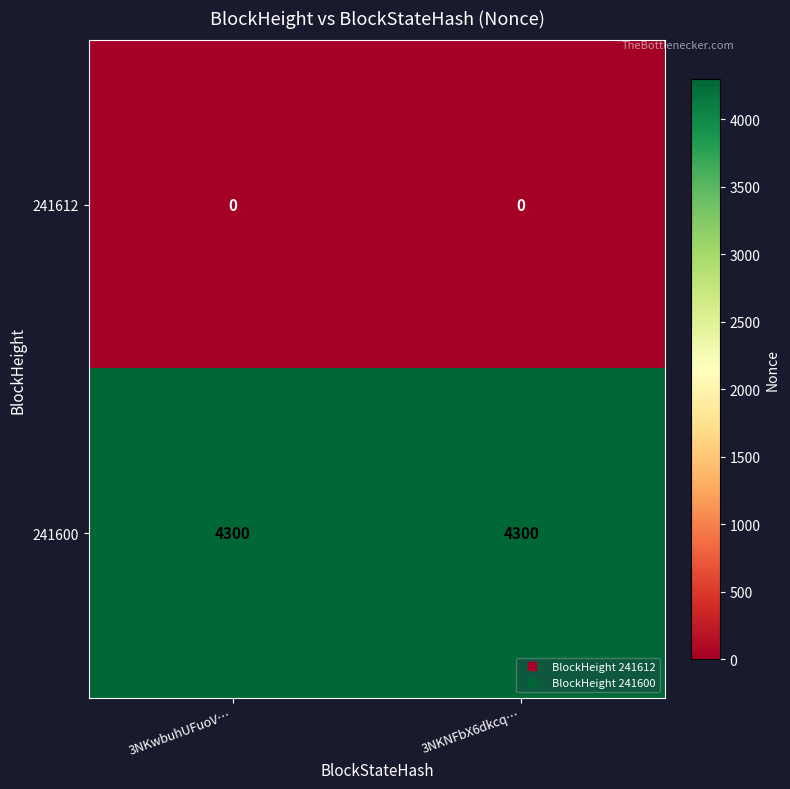

What is the maximum value for 241600?

4300